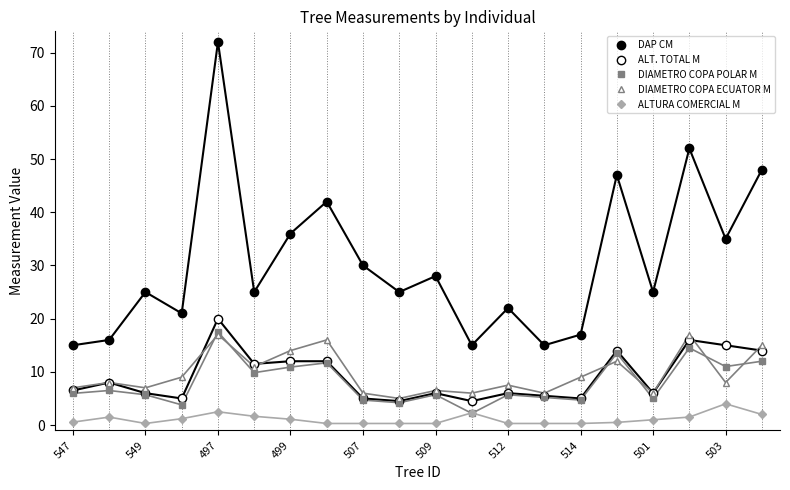

Reading left to right, transcribe all the data shown in this chart.

DAP CM: 15.0	16.0	25.0	21.0	72.0	25.0	36.0	42.0	30.0	25.0	28.0	15.0	22.0	15.0	17.0	47.0	25.0	52.0	35.0	48.0
ALT. TOTAL M: 6.5	8.0	6.0	5.0	20.0	11.5	12.0	12.0	5.0	4.5	6.0	4.5	6.0	5.5	5.0	14.0	6.0	16.0	15.0	14.0
DIAMETRO COPA POLAR M: 6.0	6.5	5.7	3.8	17.5	9.8	10.9	11.7	4.7	4.2	5.7	2.2	5.7	5.2	4.7	13.5	5.0	14.5	11.0	12.0
DIAMETRO COPA ECUATOR M: 7.0	8.0	7.0	9.0	17.0	11.0	14.0	16.0	6.0	5.0	6.5	6.0	7.5	6.0	9.0	12.0	6.0	17.0	8.0	15.0
ALTURA COMERCIAL M: 0.6	1.5	0.3	1.2	2.5	1.6	1.1	0.3	0.3	0.3	0.3	2.3	0.3	0.3	0.3	0.5	1.0	1.5	4.0	2.0